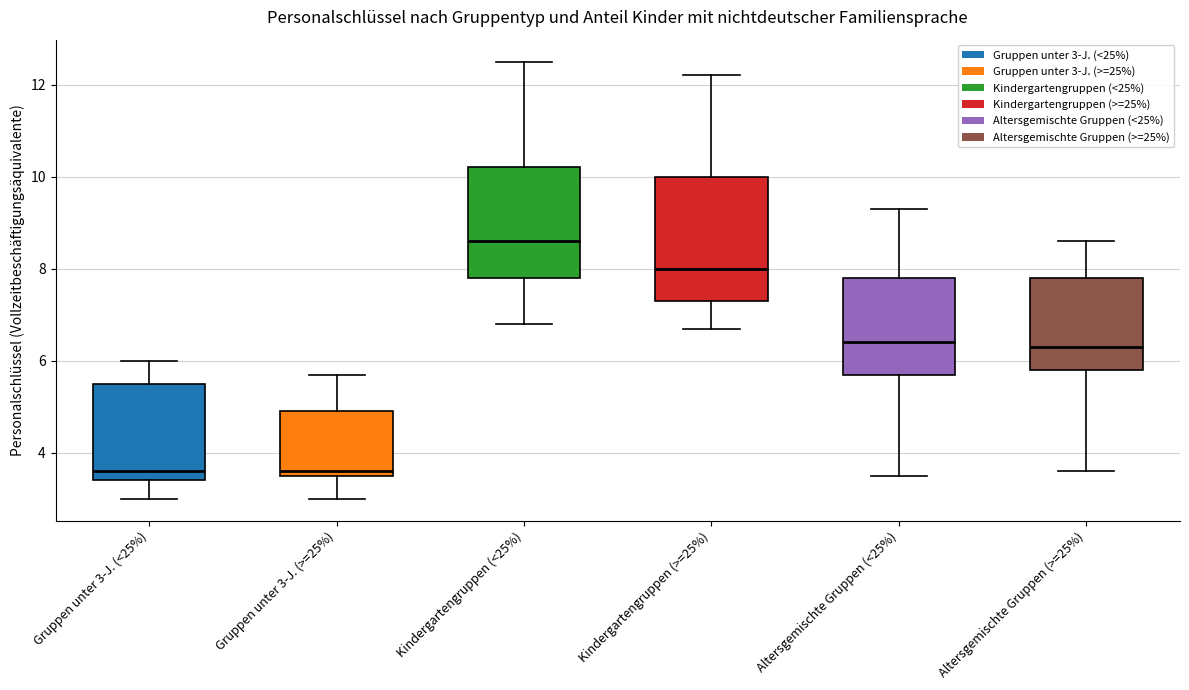

Reading left to right, transcribe this box plot: for each box, give where its median line is, the range the box spans, and where its two whiskers end, as read against the y-axis. The values are not printed on the chart, so give them approximately, as read against the axis.

Gruppen unter 3-J. (<25%): median 3.6, box 3.4 to 5.6, whiskers 3.0 to 6.0
Gruppen unter 3-J. (>=25%): median 3.6 (just above the box's lower edge), box 3.6 to 5.0, whiskers 3.0 to 5.8
Kindergartengruppen (<25%): median 8.6, box 7.8 to 10.2, whiskers 6.8 to 12.6
Kindergartengruppen (>=25%): median 8.0, box 7.4 to 10.0, whiskers 6.8 to 12.2
Altersgemischte Gruppen (<25%): median 6.4, box 5.8 to 7.8, whiskers 3.6 to 9.4
Altersgemischte Gruppen (>=25%): median 6.4, box 5.8 to 7.8, whiskers 3.6 to 8.6